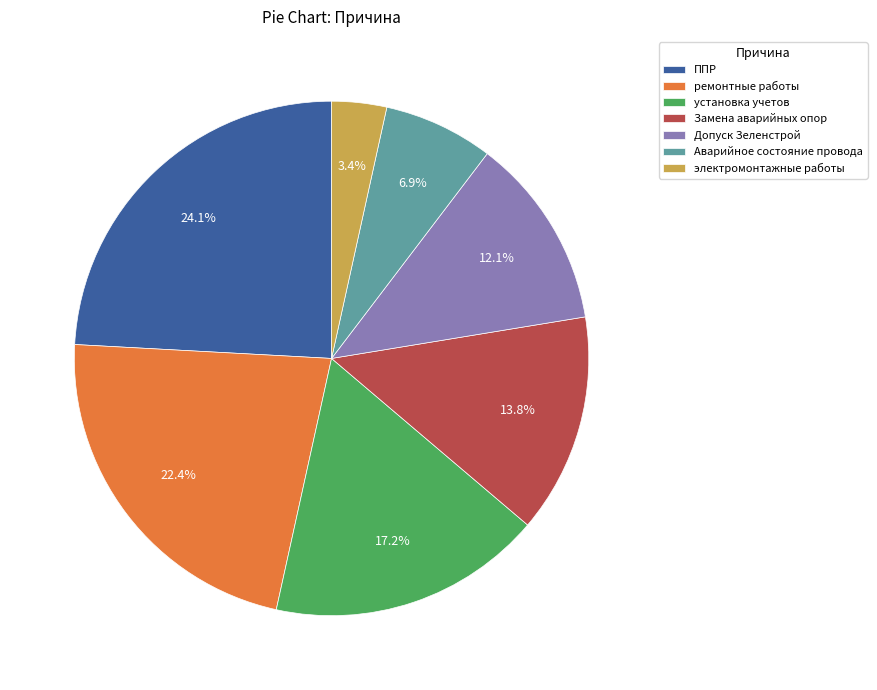

Between Замена аварийных опор and Допуск Зеленстрой, which is larger?

Замена аварийных опор